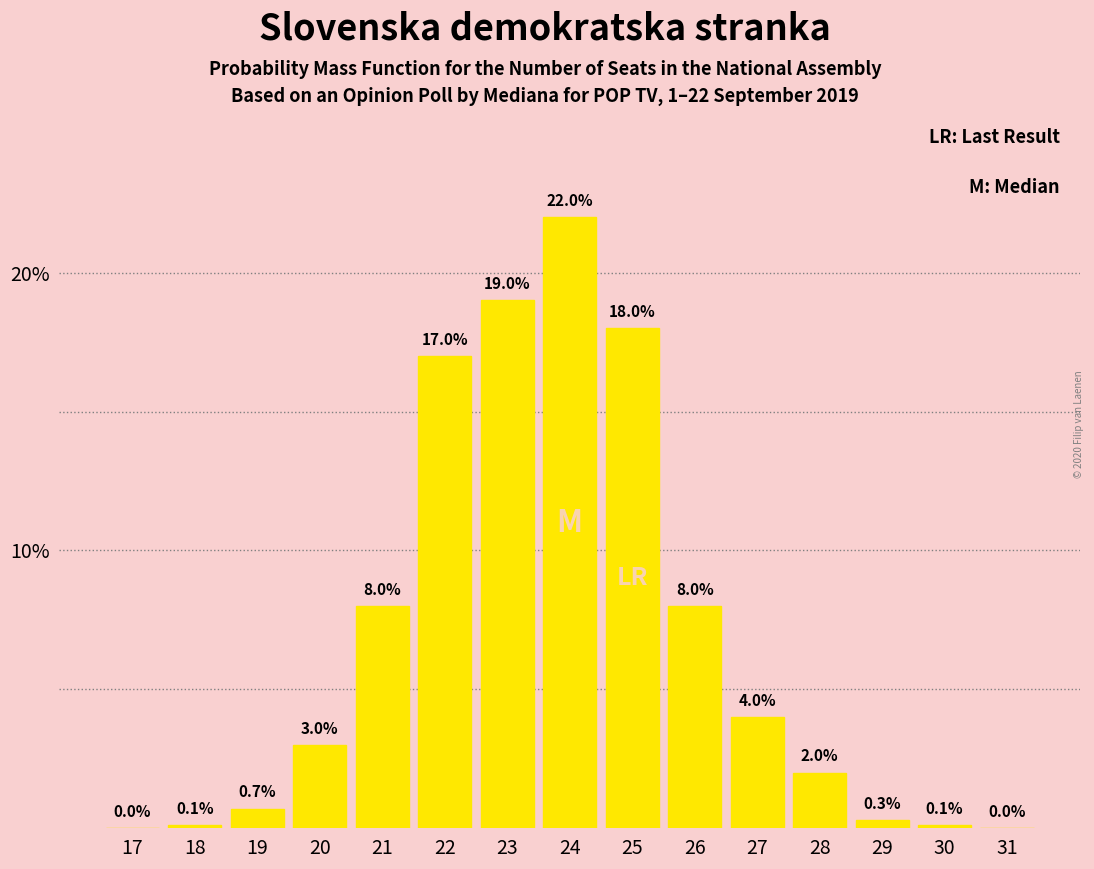

Reading left to right, what are all the values shown in this chart?

17=0.0	18=0.1	19=0.7	20=3.0	21=8.0	22=17.0	23=19.0	24=22.0	25=18.0	26=8.0	27=4.0	28=2.0	29=0.3	30=0.1	31=0.0